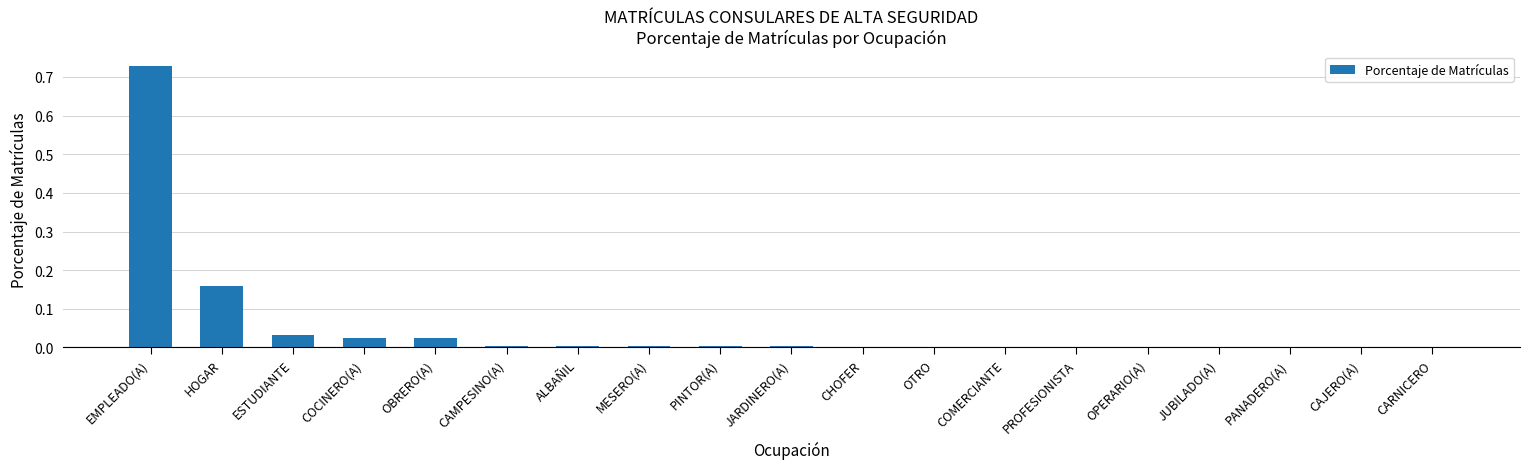

The chart shows a value of 0.0 at PROFESIONISTA. True or false?

True